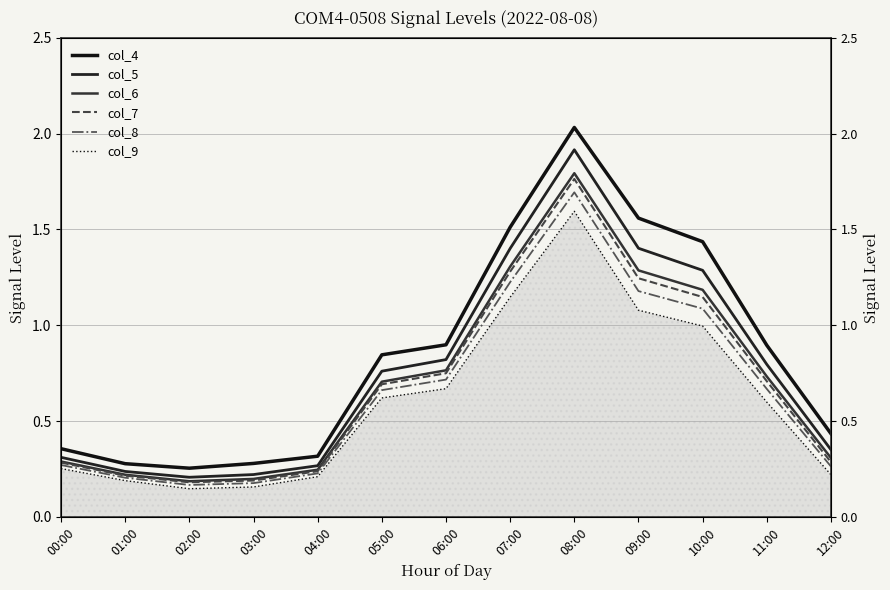

Between 02:00 and 11:00, which series saw the biggest shift?

col_4